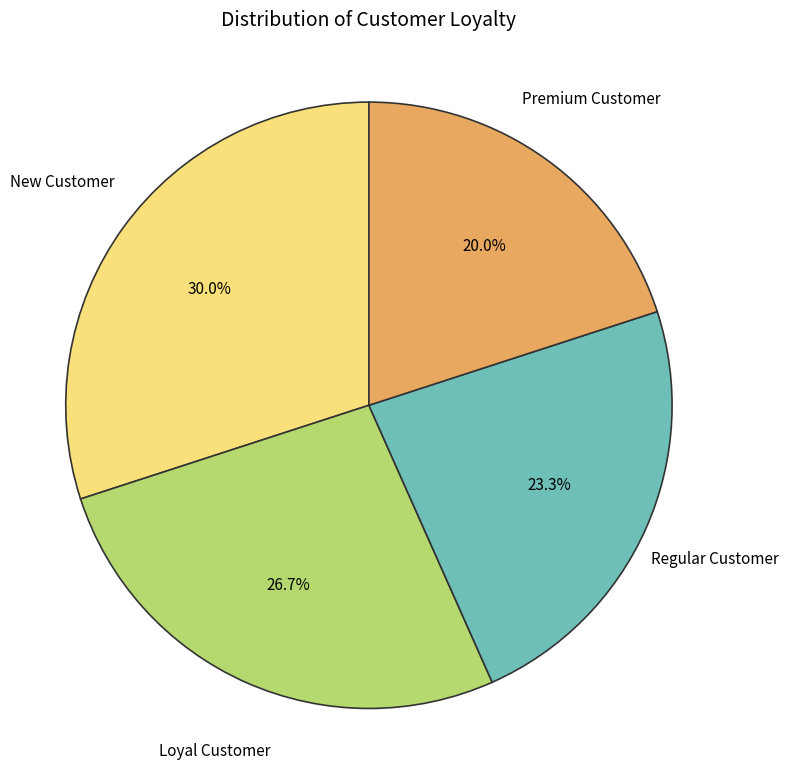

Is there any slice that represents more than half of the pie?

No